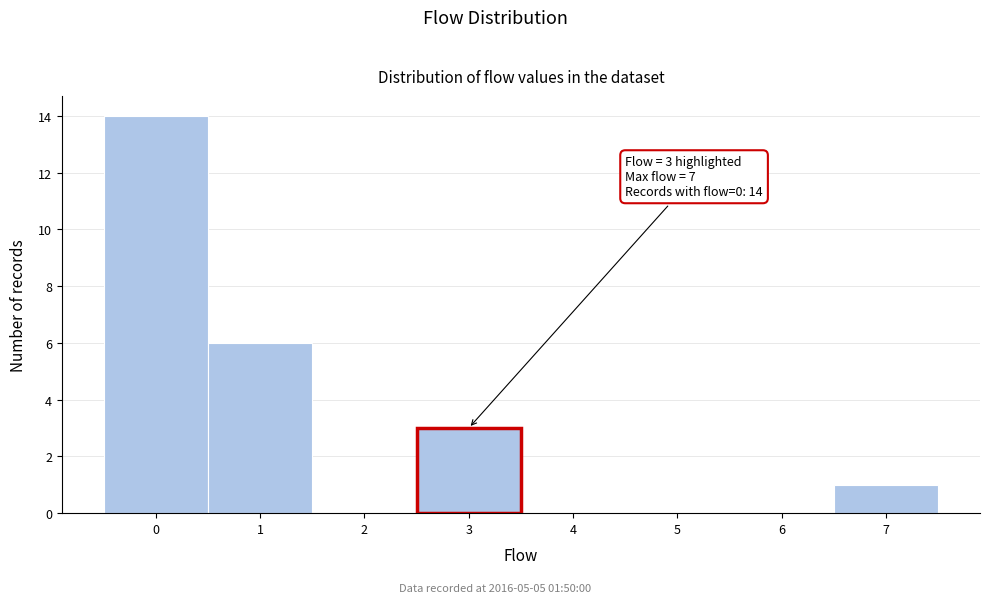

Which range on the x-axis has the tallest bar?

-0.5 to 0.5